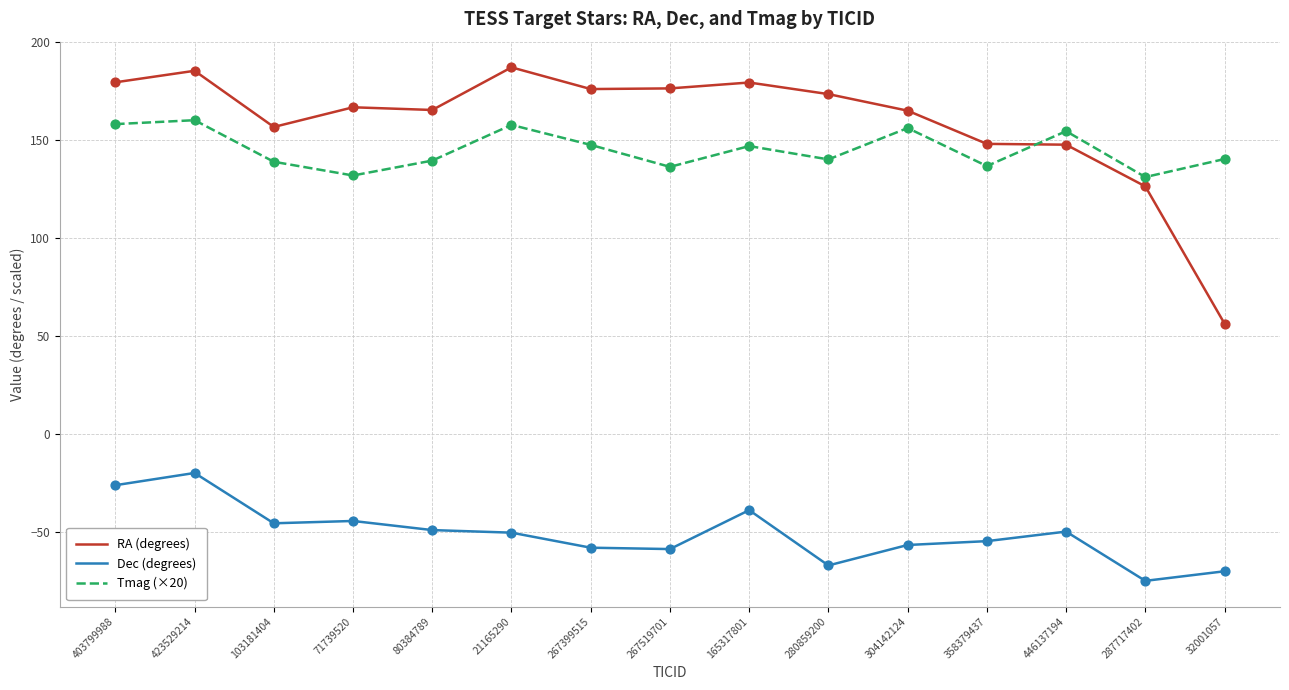

Which series has the widest spread of values?

RA (degrees)